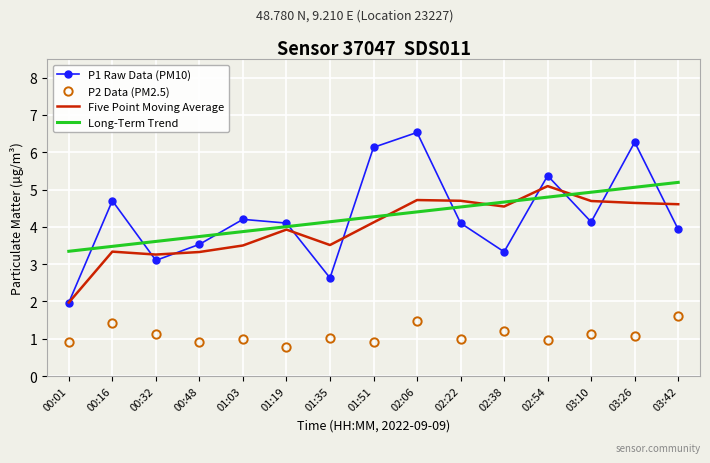

True or false: Five Point Moving Average has more than 2 points higher than both neighbors.

True